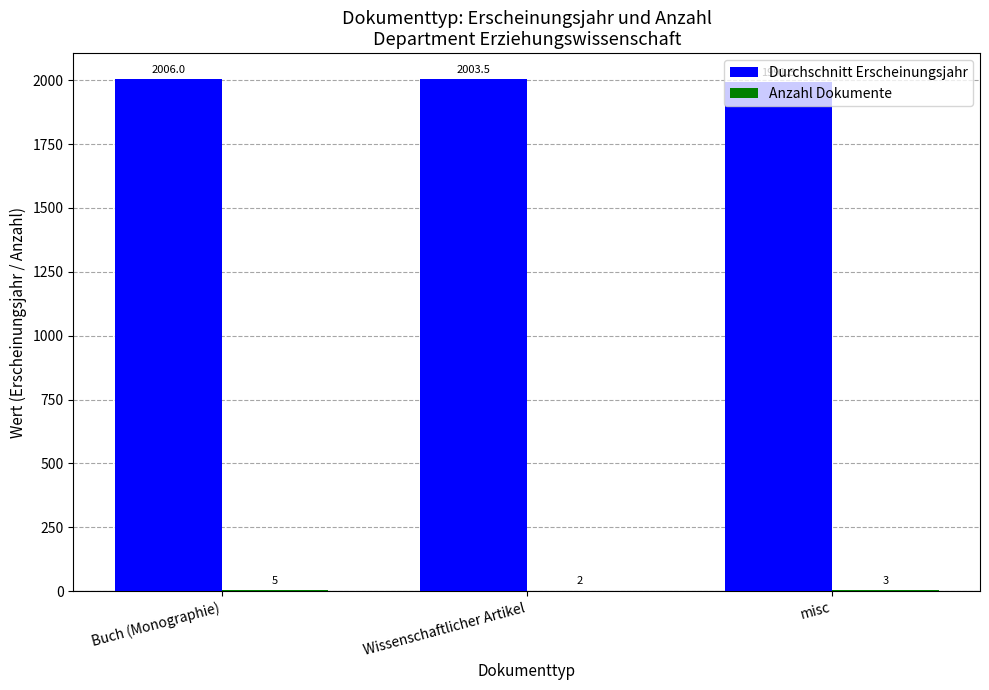

What is the highest value of the Durchschnitt Erscheinungsjahr series?

2006.0